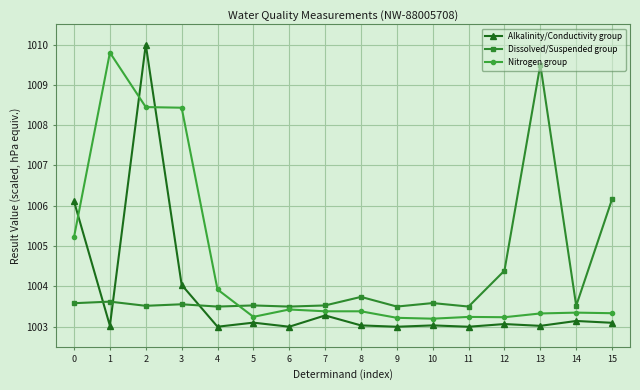

Does the chart display data point markers on the line(s)?

Yes